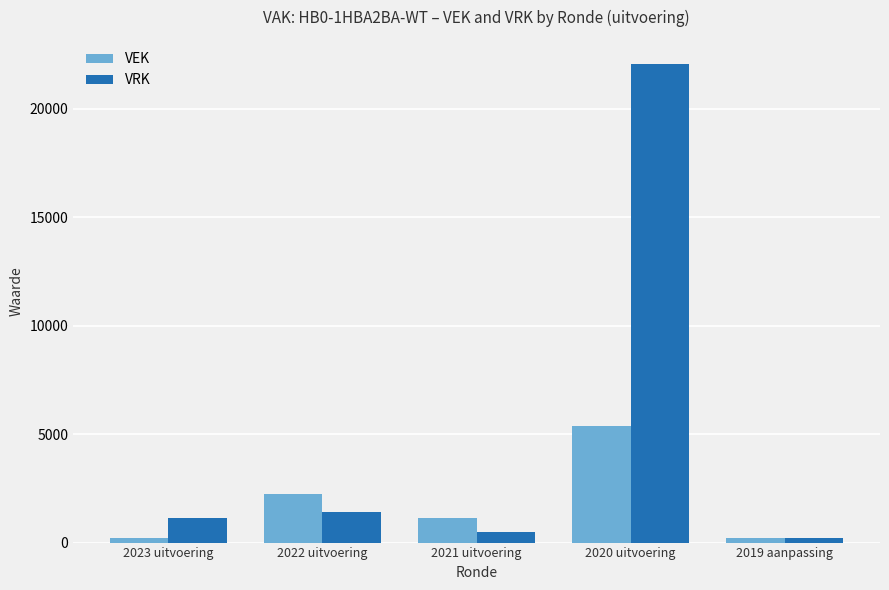

Is it true that VEK equals 3282 at 2022 uitvoering?

False